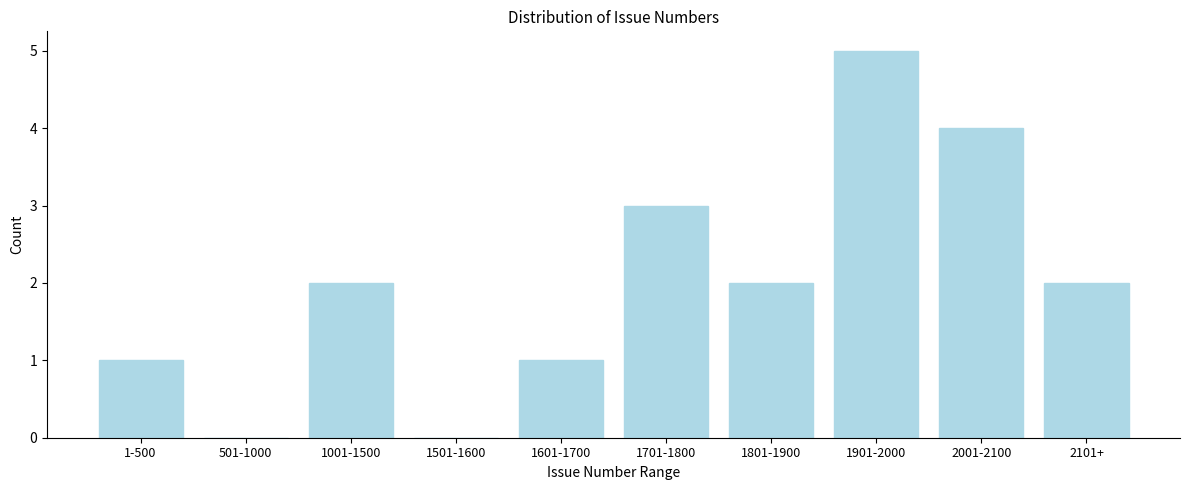

Reading left to right, list all the values displayed in this chart.

1-500=1	501-1000=0	1001-1500=2	1501-1600=0	1601-1700=1	1701-1800=3	1801-1900=2	1901-2000=5	2001-2100=4	2101+=2